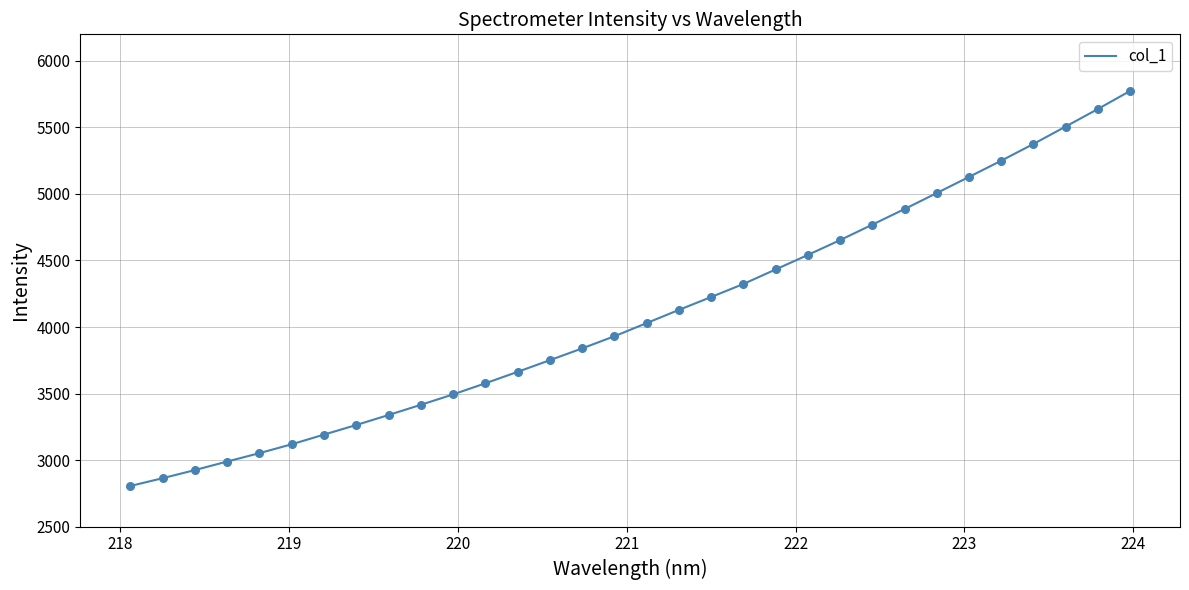

What is the maximum value shown in the chart?

5774.2